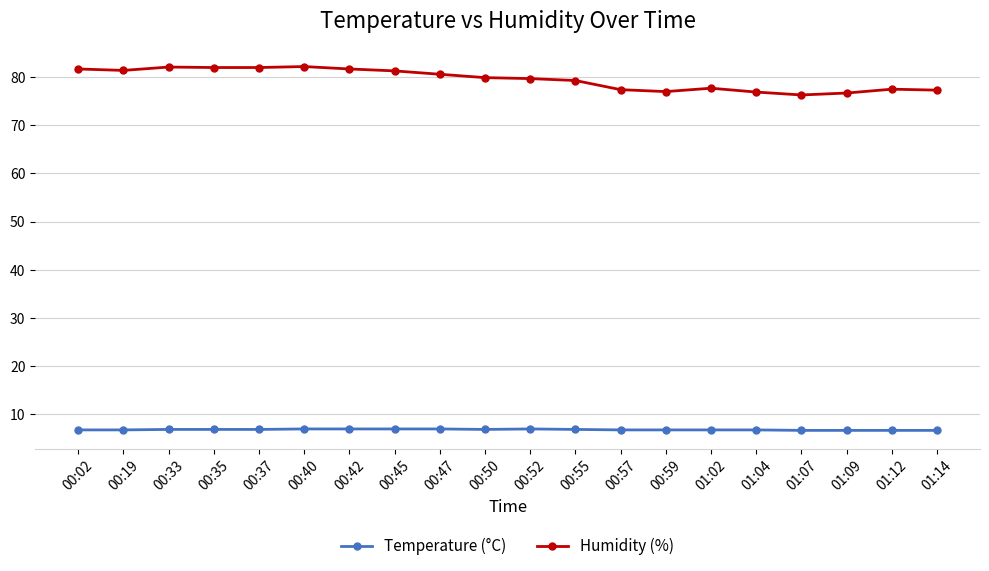

What is the sum of all Temperature (°C) values?

135.1